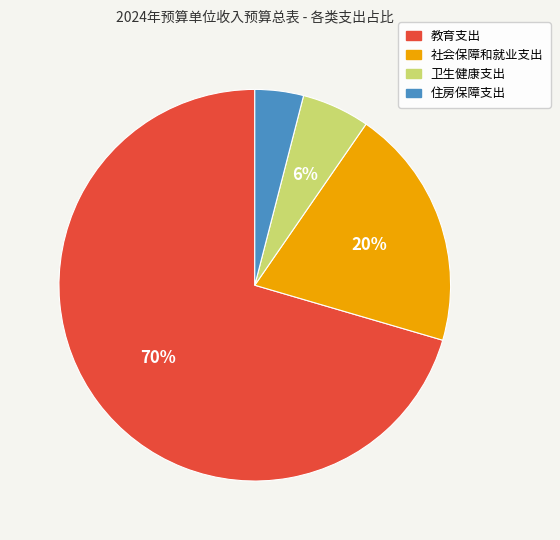

Which slice is the largest?

教育支出